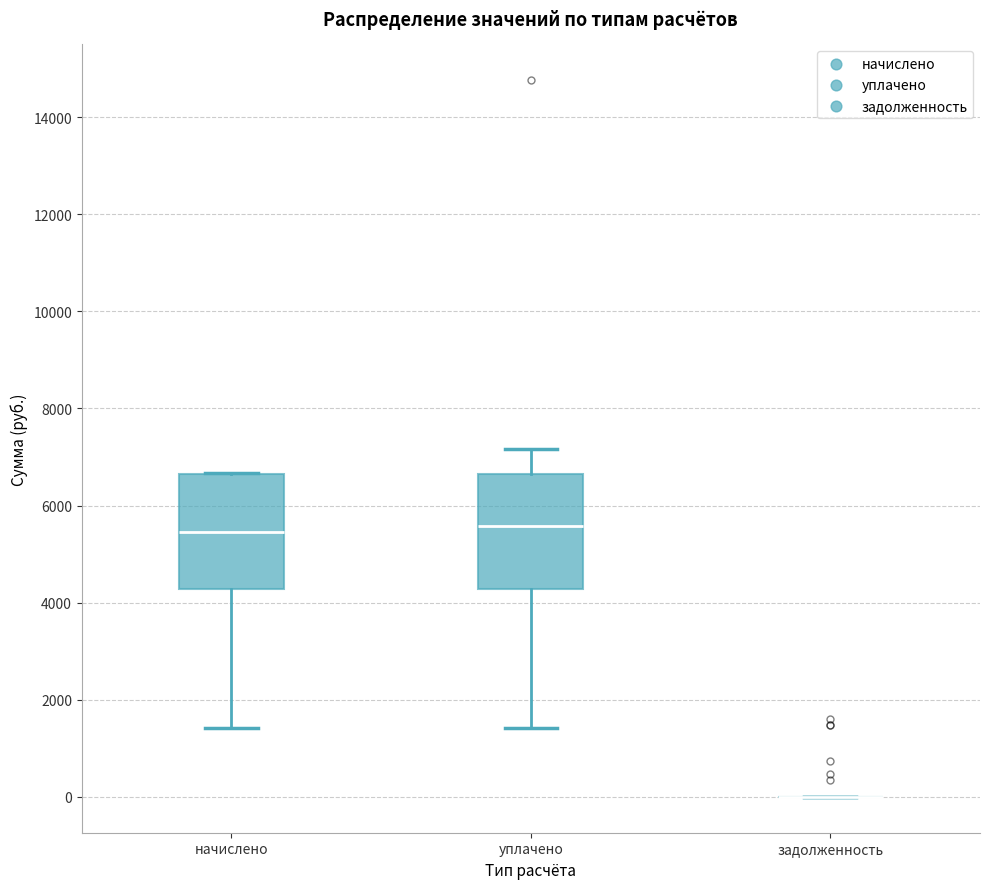

Reading left to right, transcribe this box plot: for each box, give where its median line is, the range the box spans, and where its two whiskers end, as read against the y-axis. The values are not printed on the chart, so give them approximately, as read against the axis.

начислено: median 5400, box 4200 to 6600, whiskers 1400 to 6600
уплачено: median 5600, box 4200 to 6600, whiskers 1400 to 7200
задолженность: box collapsed to a line at 0, whiskers 0 to 0